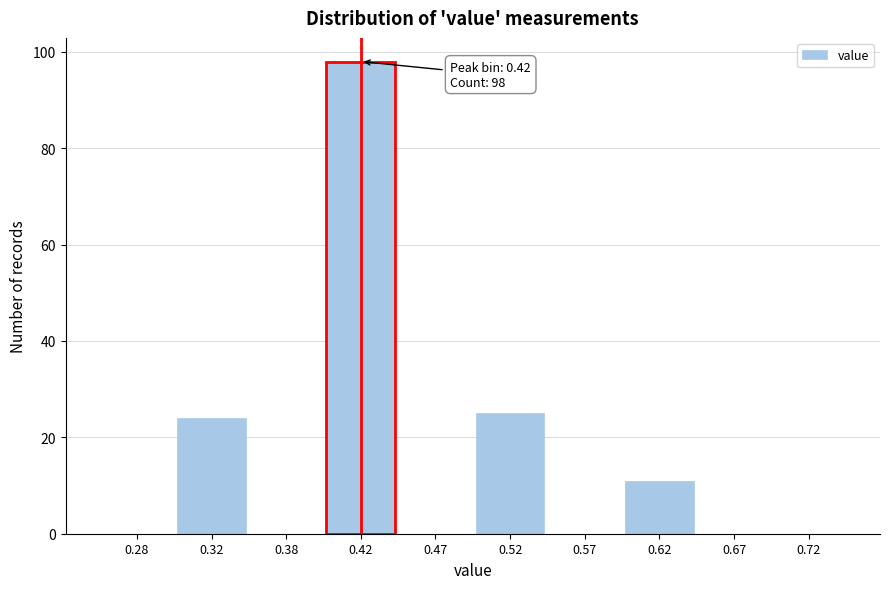

Which range on the x-axis has the tallest bar?

0.40 to 0.45